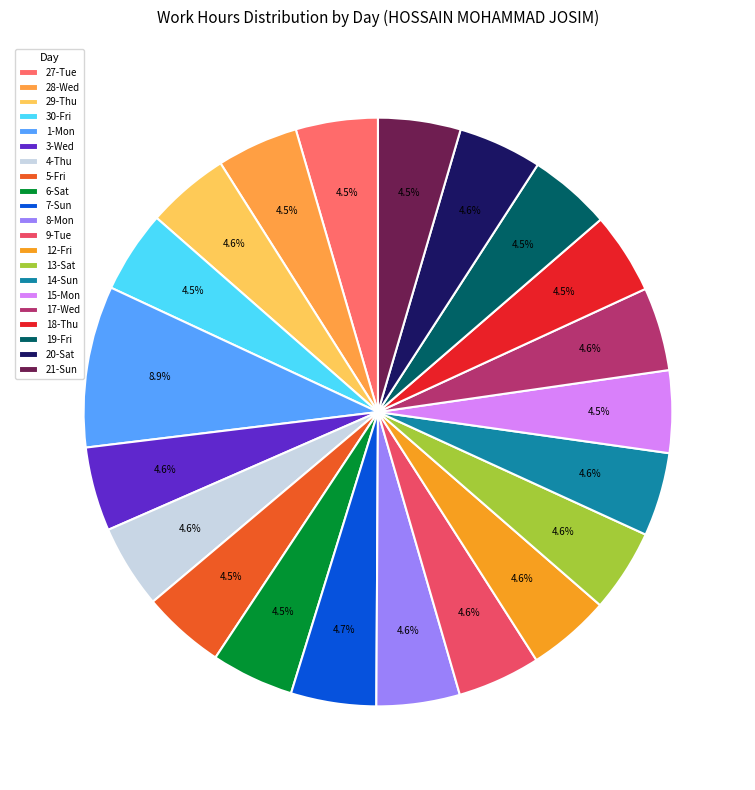

Count the number of slices in the pie.

21